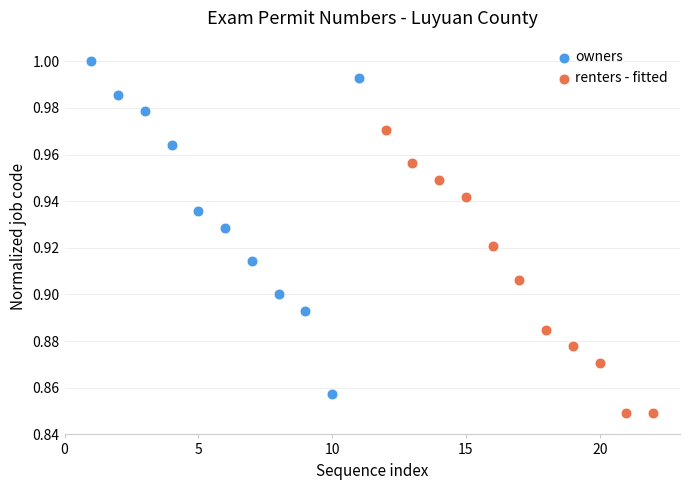

Which series has the widest spread of Y values?

owners